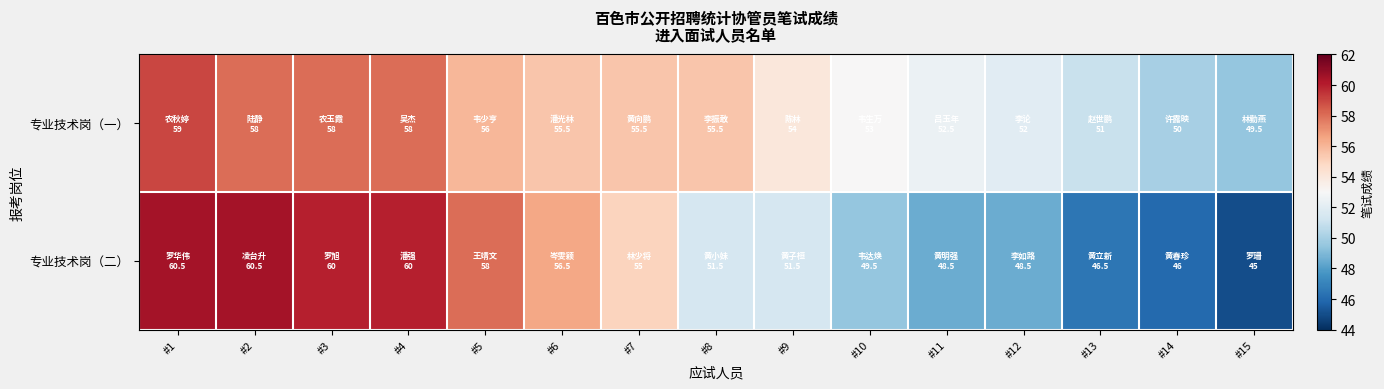

Reading left to right, transcribe all the data shown in this chart.

专业技术岗（一）: #1=59.0	#2=58.0	#3=58.0	#4=58.0	#5=56.0	#6=55.5	#7=55.5	#8=55.5	#9=54.0	#10=53.0	#11=52.5	#12=52.0	#13=51.0	#14=50.0	#15=49.5
专业技术岗（二）: #1=60.5	#2=60.5	#3=60.0	#4=60.0	#5=58.0	#6=56.5	#7=55.0	#8=51.5	#9=51.5	#10=49.5	#11=48.5	#12=48.5	#13=46.5	#14=46.0	#15=45.0